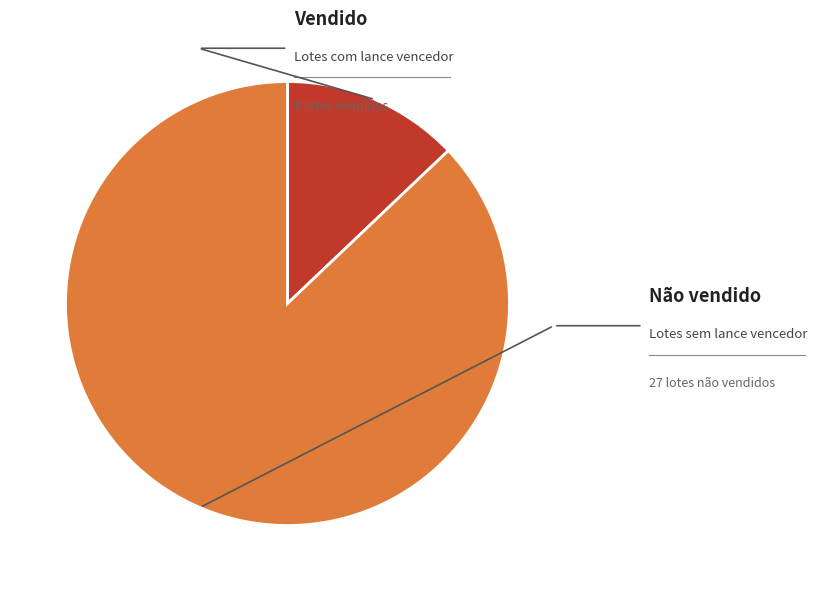

Is there any slice that represents more than half of the pie?

Yes